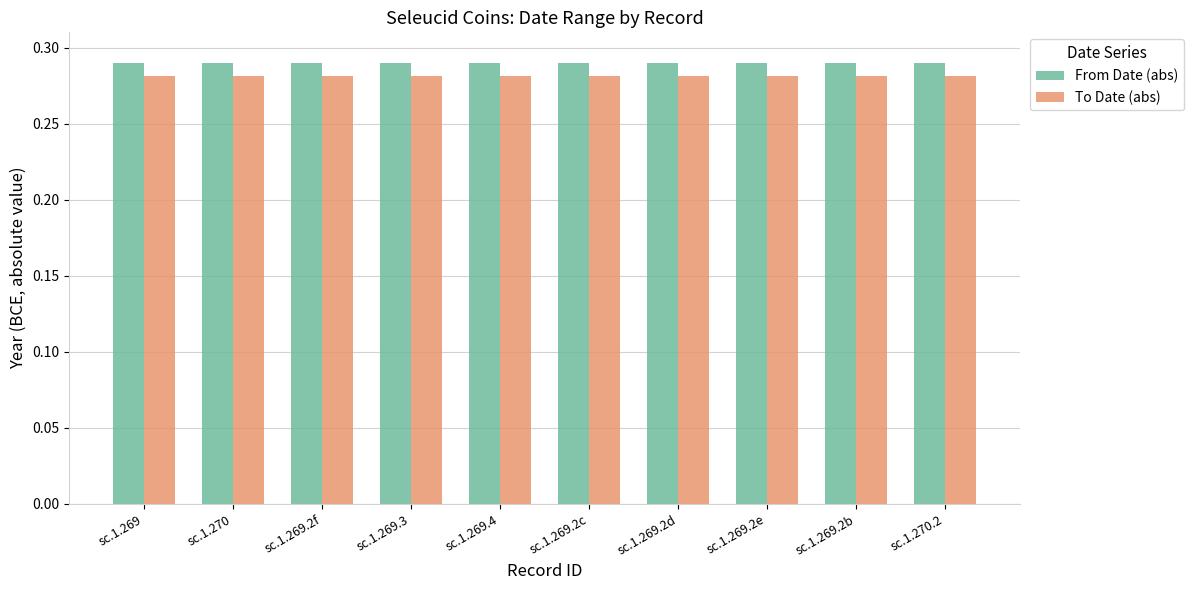

At which label does From Date (abs) reach its peak?

sc.1.269